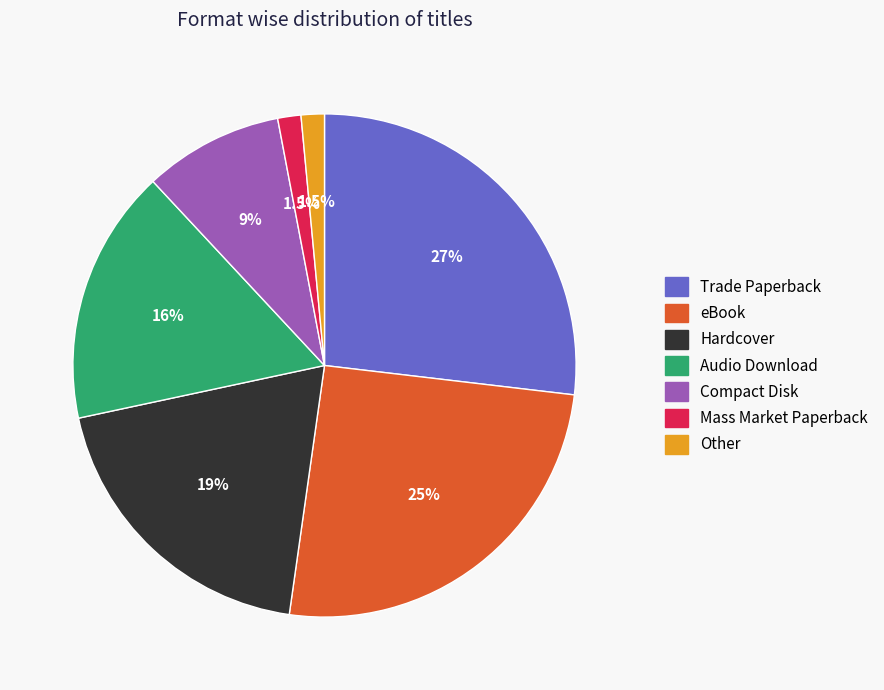

Between Trade Paperback and Compact Disk, which is larger?

Trade Paperback